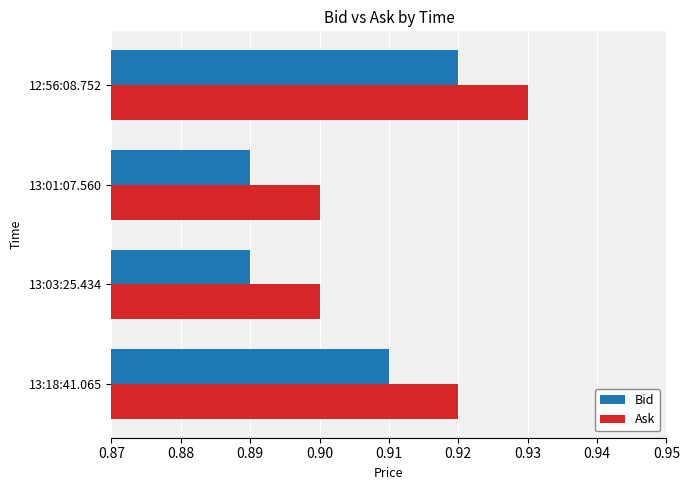

At which category is the sum across all series the highest?

12:56:08.752